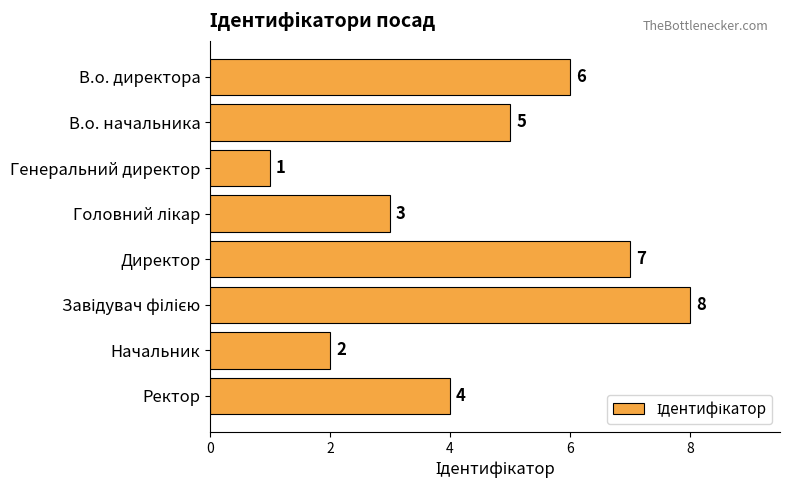

Reading bottom to top, extract all data points from this chart.

4	2	8	7	3	1	5	6